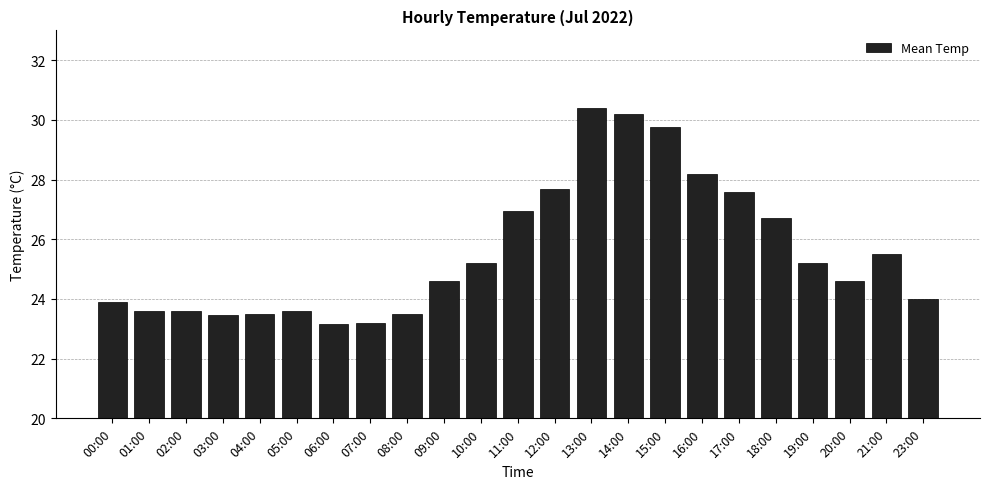

What is the maximum value shown in the chart?

30.4